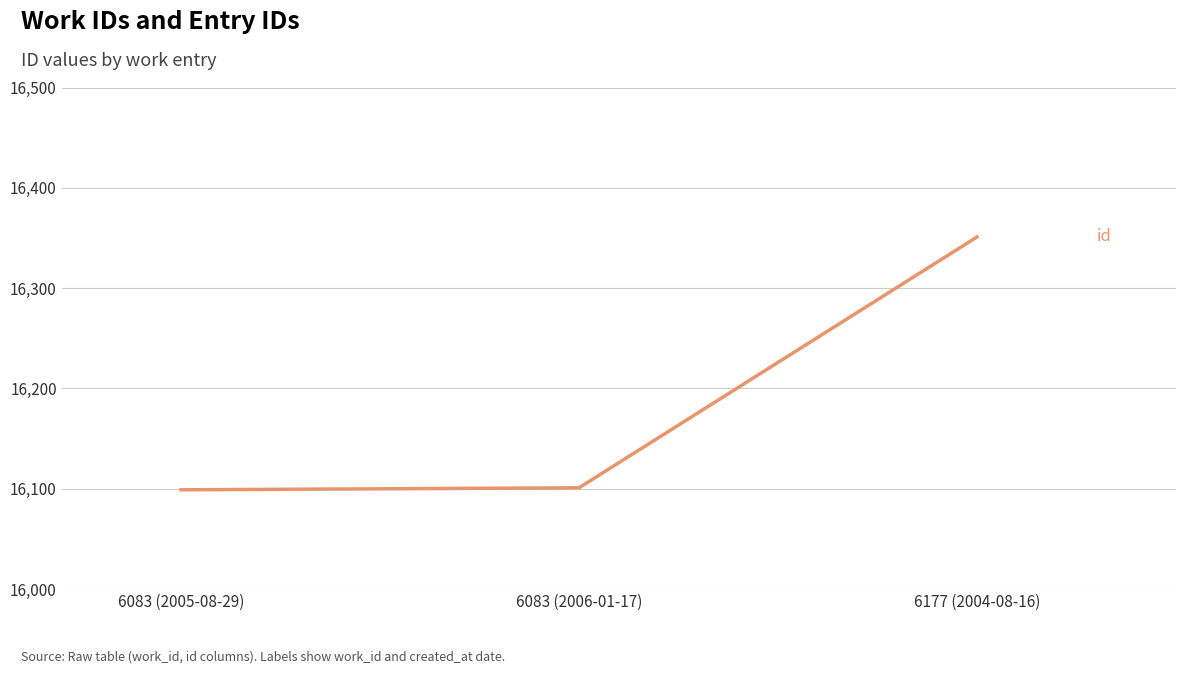

What position from the left is 6177 (2004-08-16)?

3